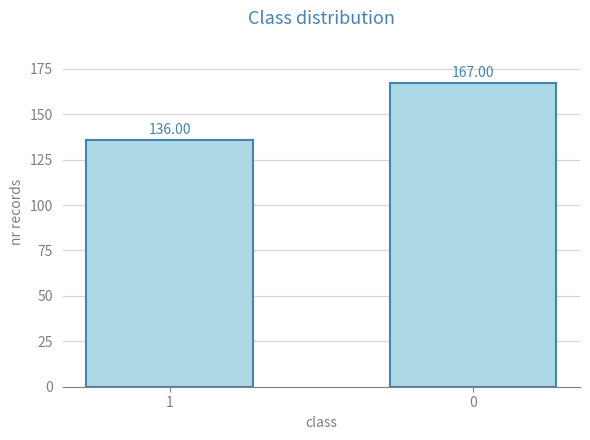

Which label corresponds to the smallest value in the chart?

1